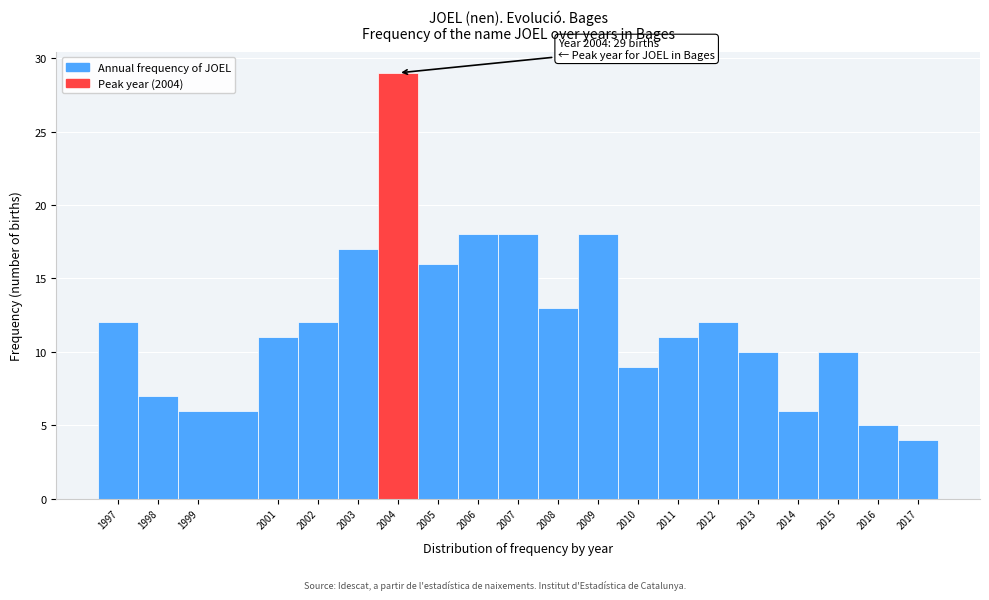

Over which range of the x-axis is the bar tallest?

2003.5 to 2004.5